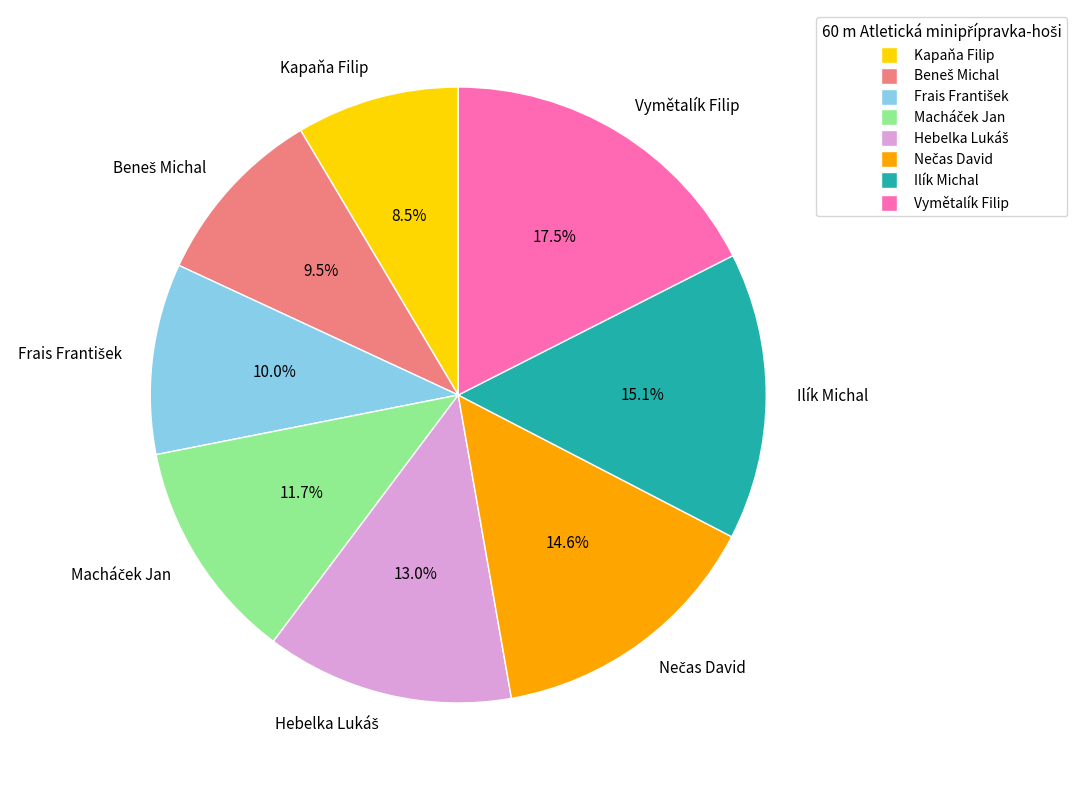

Is there any slice that represents more than half of the pie?

No